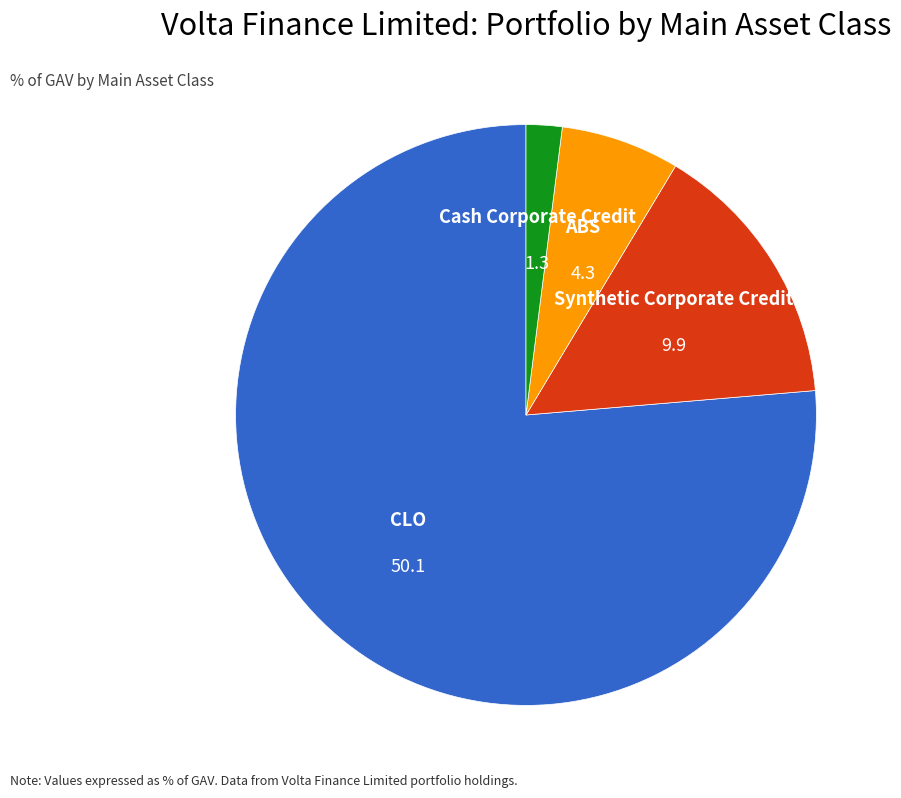

Is there a majority slice in this chart?

Yes